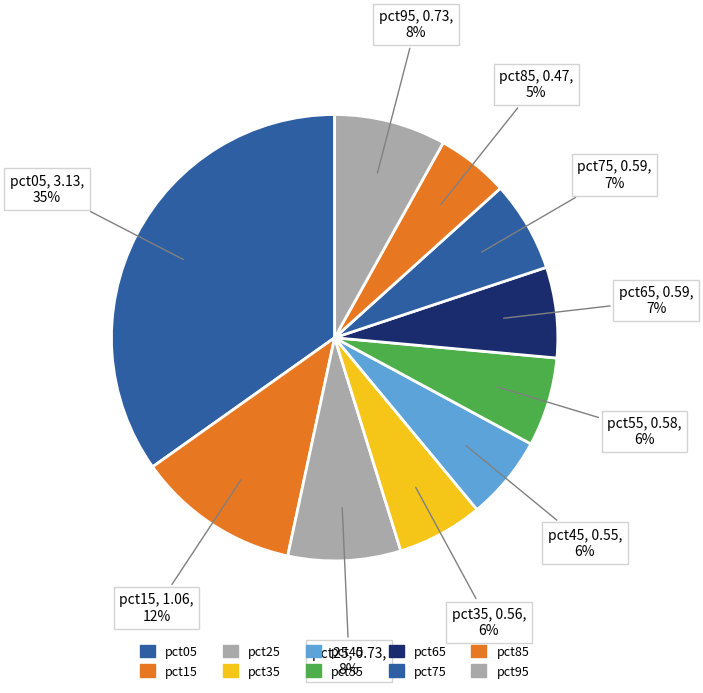

Is it true that pct35 is 6% of the pie?

True